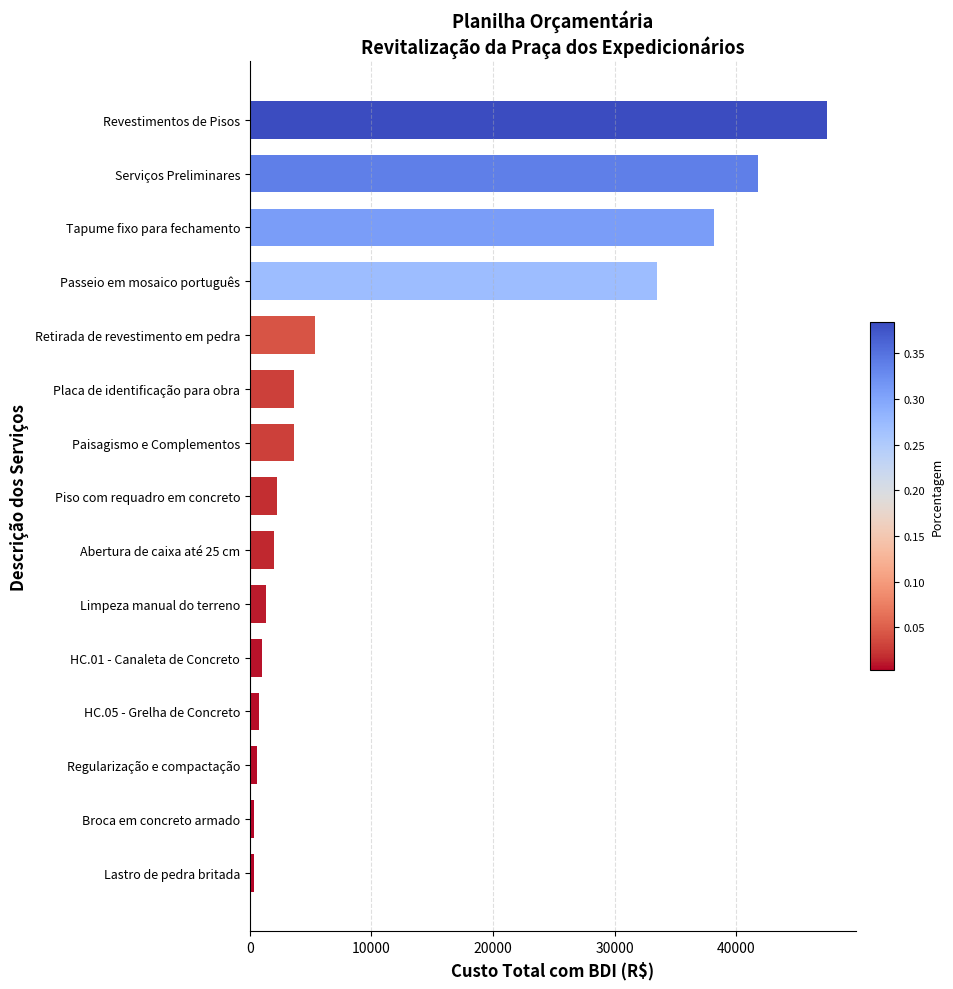

Is it true that the value at Tapume fixo para fechamento is 66210.7?

False